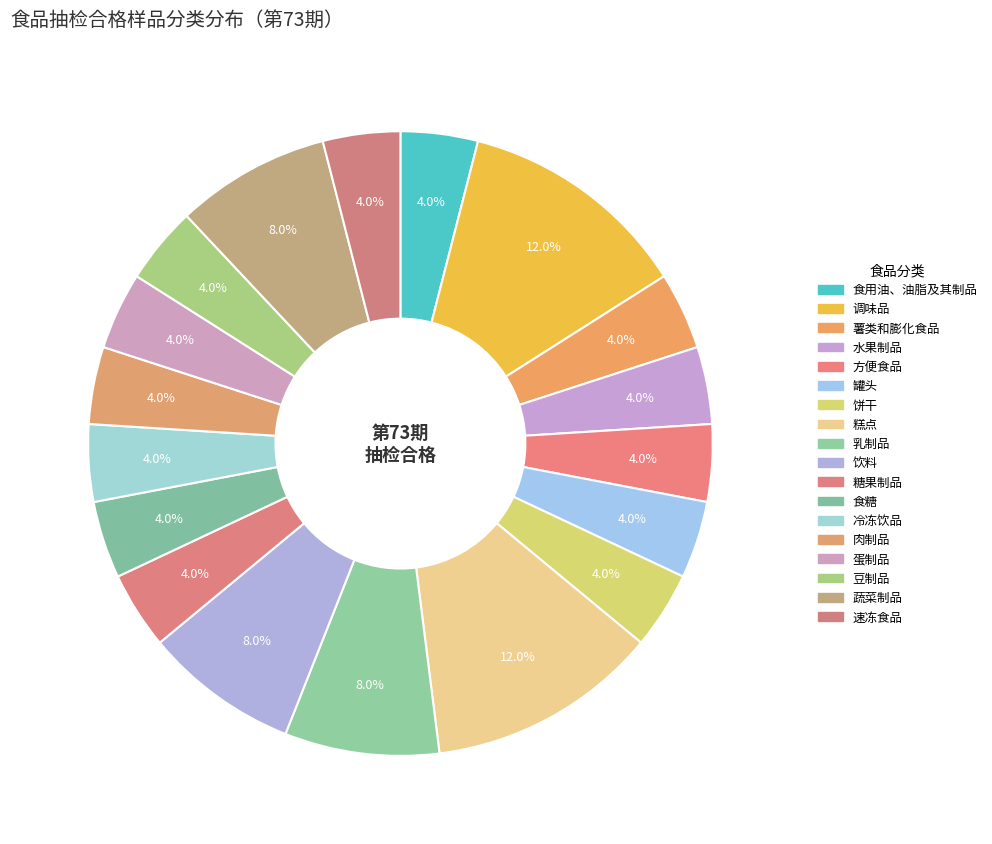

How many segments does this pie chart have?

18